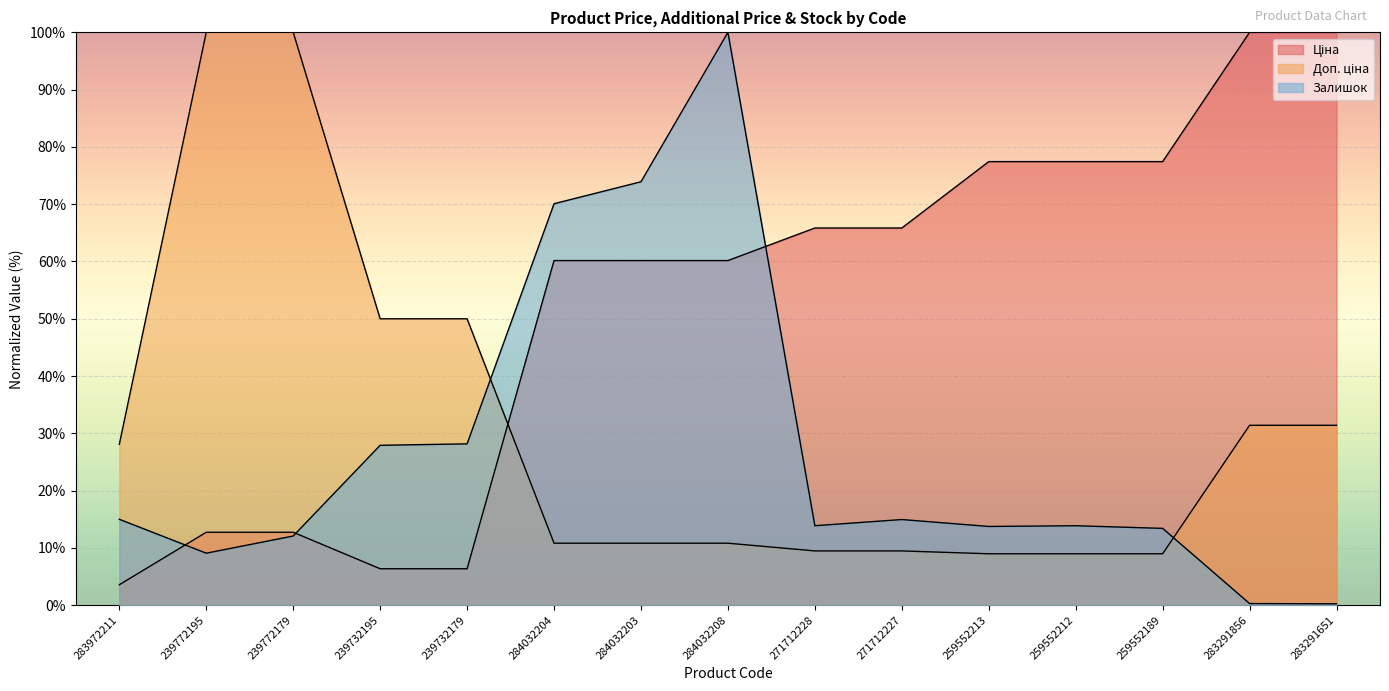

What position from the left is 239732195?

4